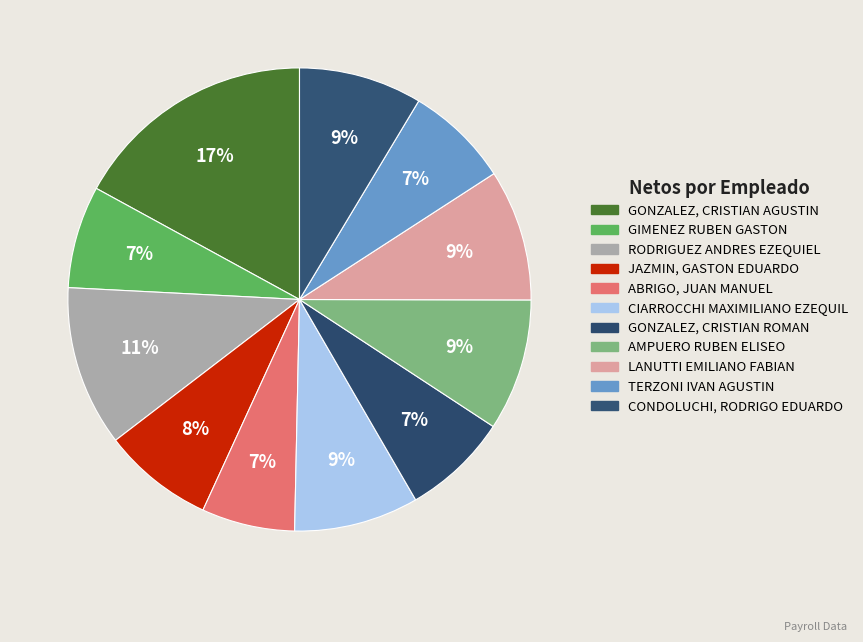

Does any single category account for the majority?

No